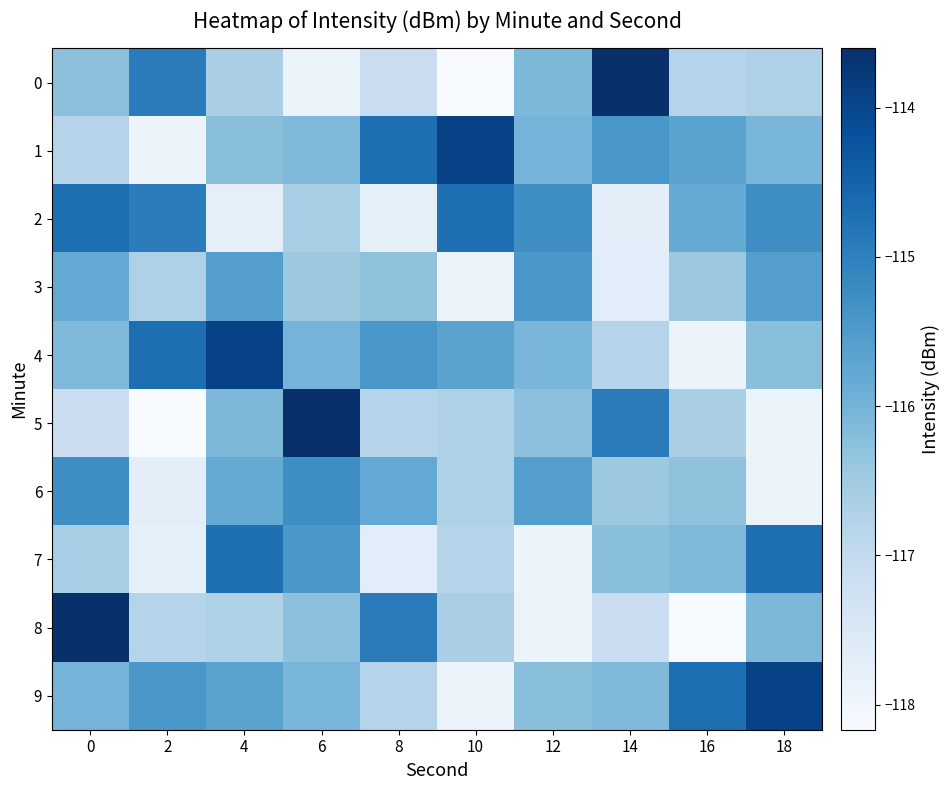

Between 14 and 2, which is larger?

14